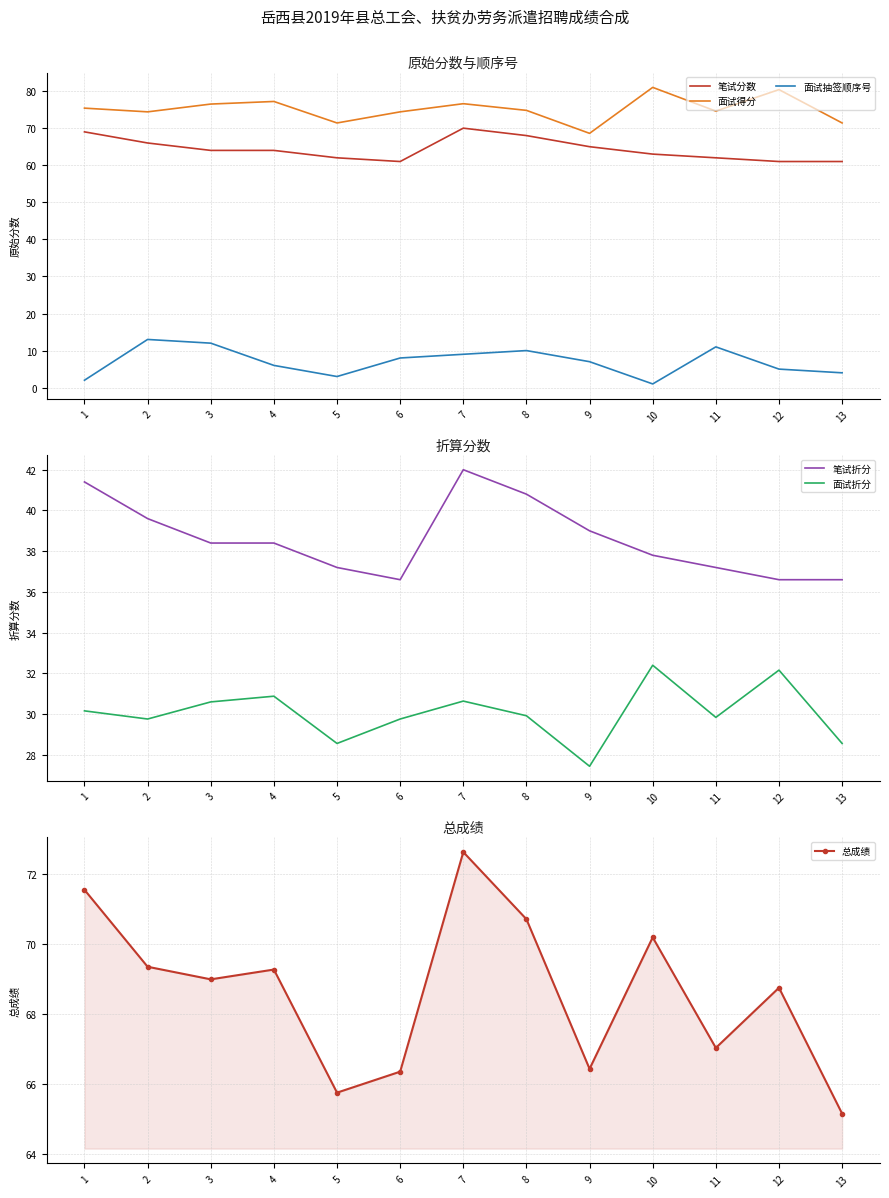

What is the sum of the 面试抽签顺序号 values at 8 and 6?

18.0